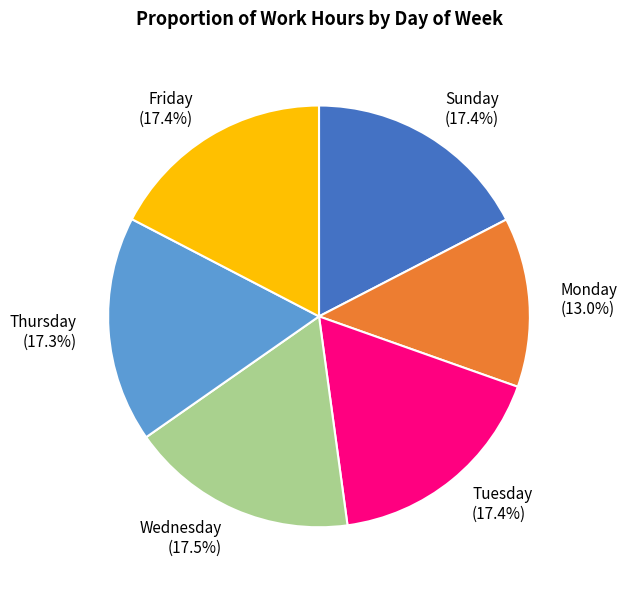

Approximately how many times larger is the value at Thursday compared to Friday?

1.0